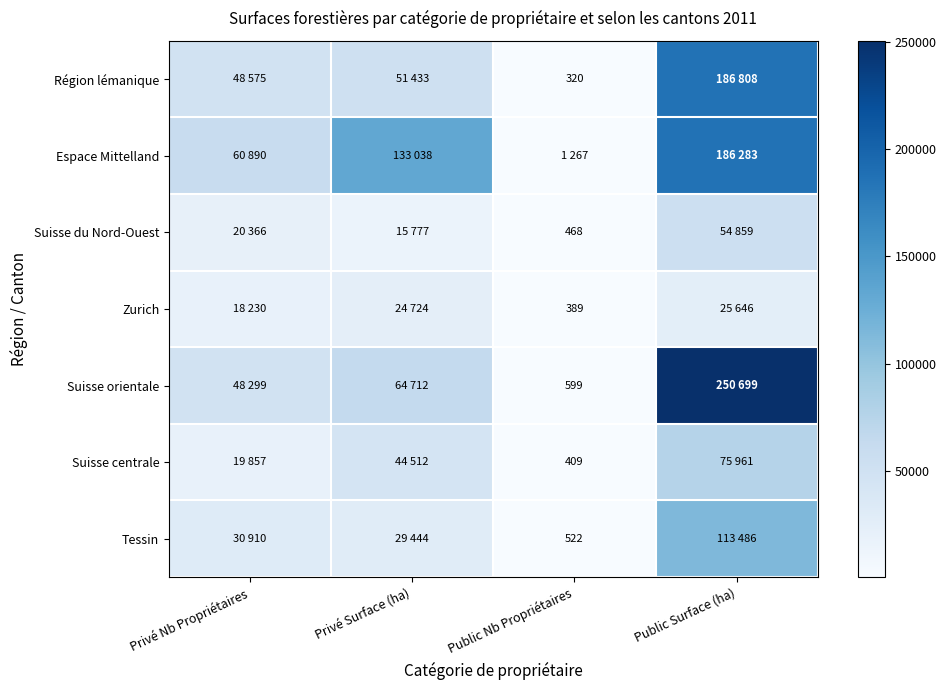

Is it true that Suisse orientale equals 367 at Public Nb Propriétaires?

False